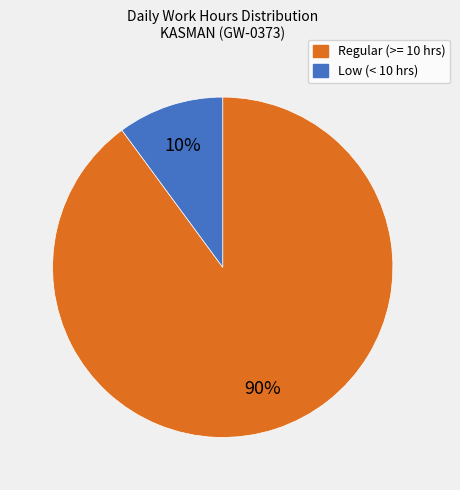

Rank the categories by value from highest to lowest.

Regular (>= 10 hrs), Low (< 10 hrs)